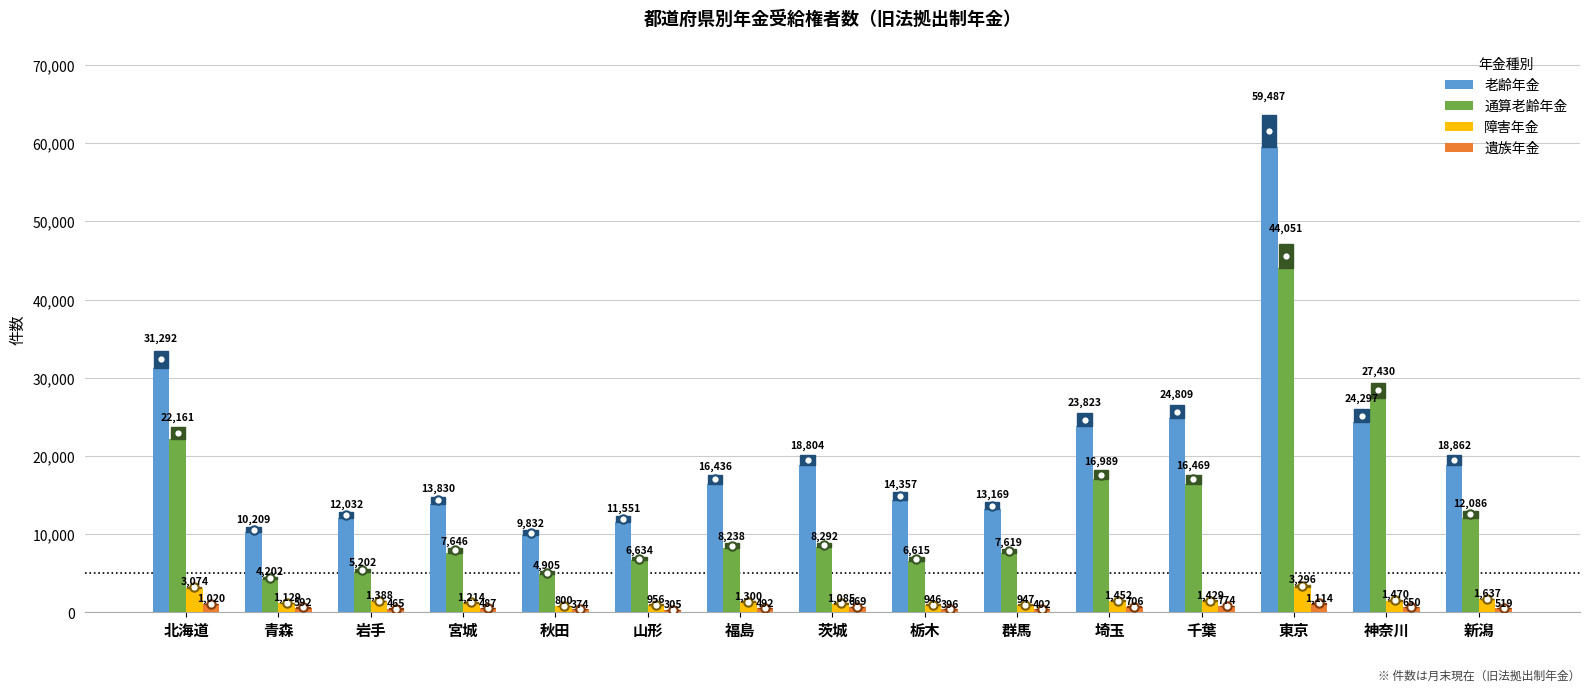

How many bars are there in total?

60